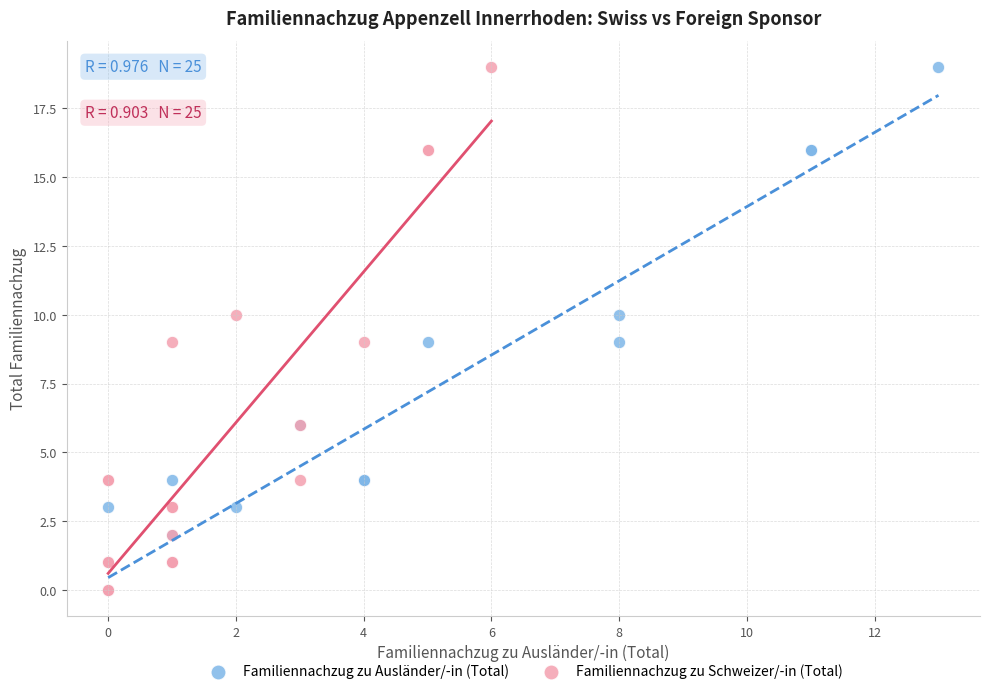

What are all the series names shown in the legend?

Familiennachzug zu Ausländer/-in (Total), Familiennachzug zu Schweizer/-in (Total)